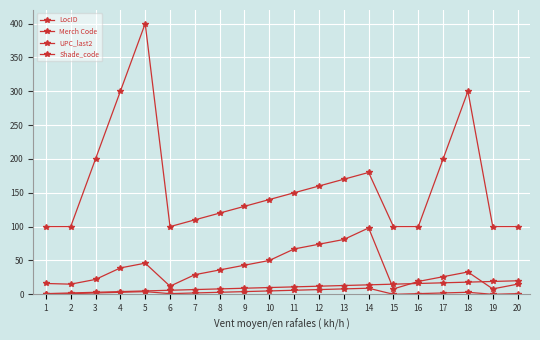

How many lines are shown in the chart?

4